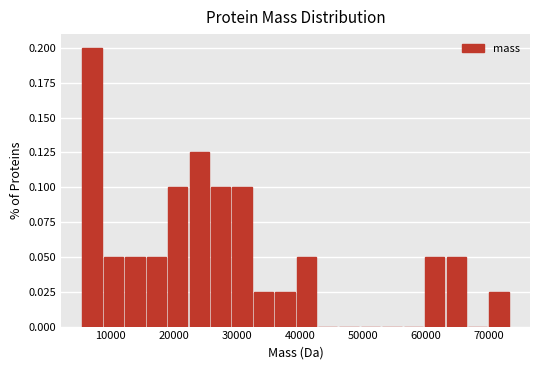

Around what value on the x-axis is the tallest bar? Give the approximate position of its centre, as read against the axis.

7000